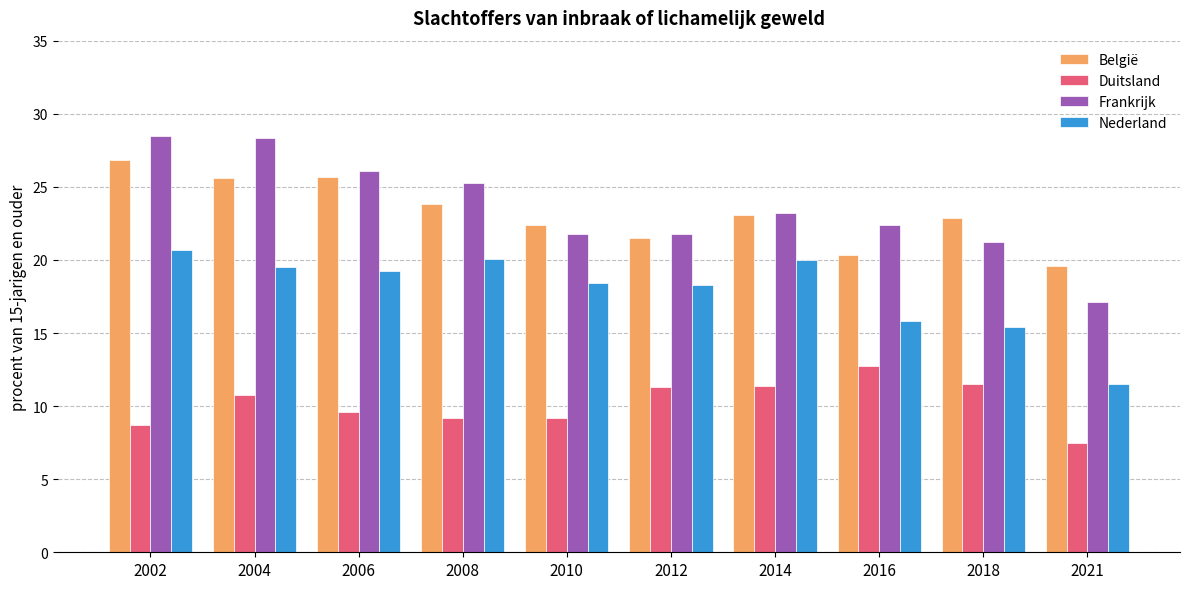

What is the total value across all series at 2021?

55.7